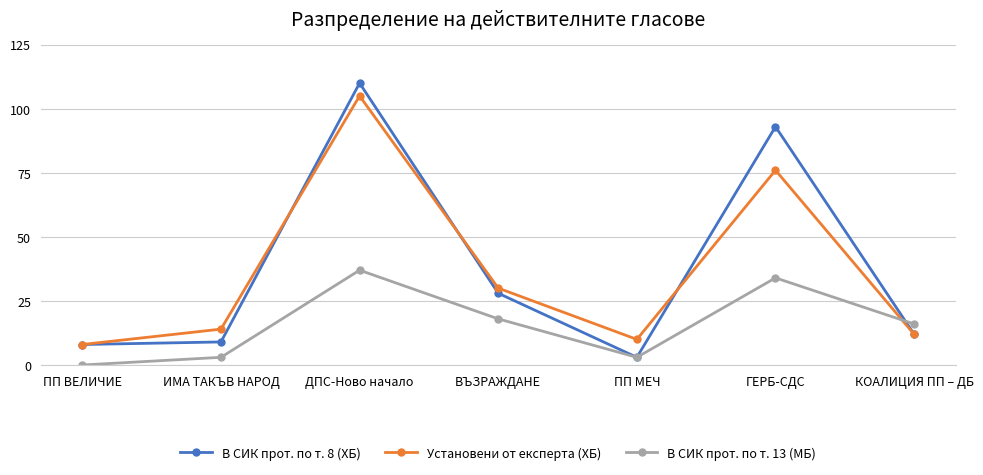

True or false: В СИК прот. по т. 8 (ХБ) and В СИК прот. по т. 13 (МБ) cross at least once.

True